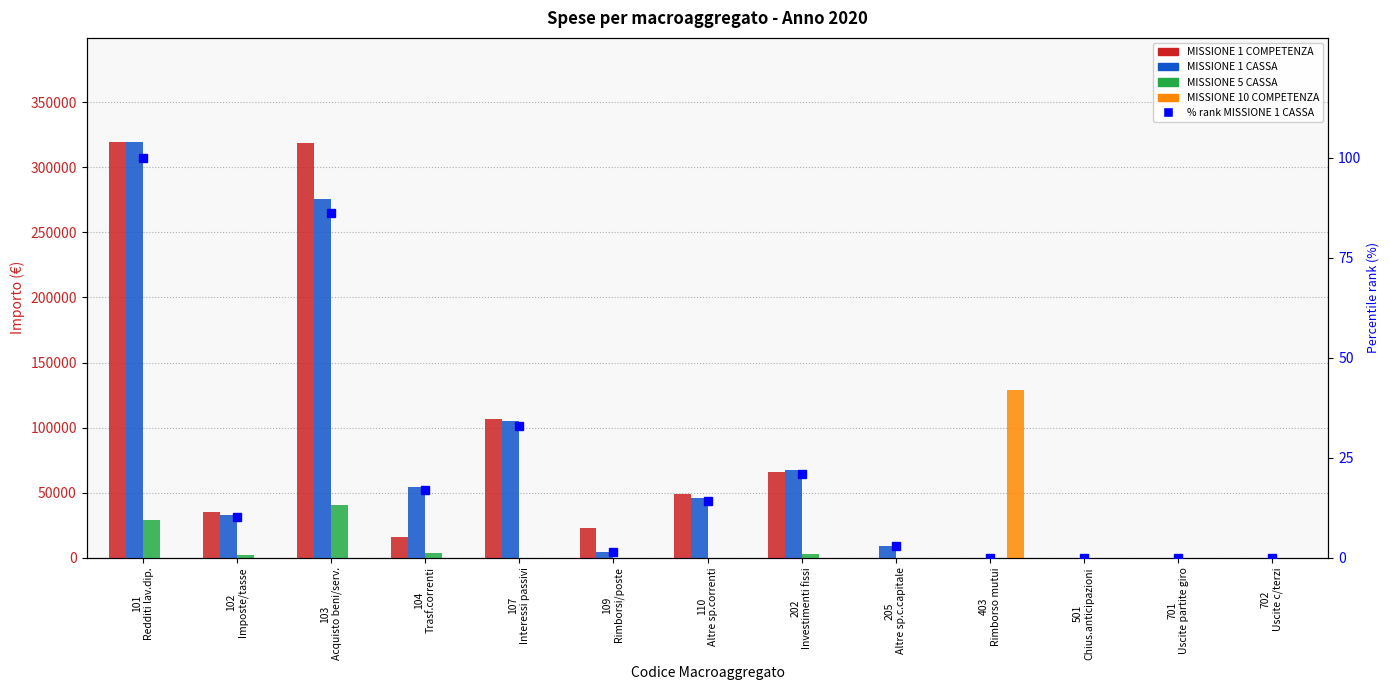

What position from the left is 110
Altre sp.correnti?

7